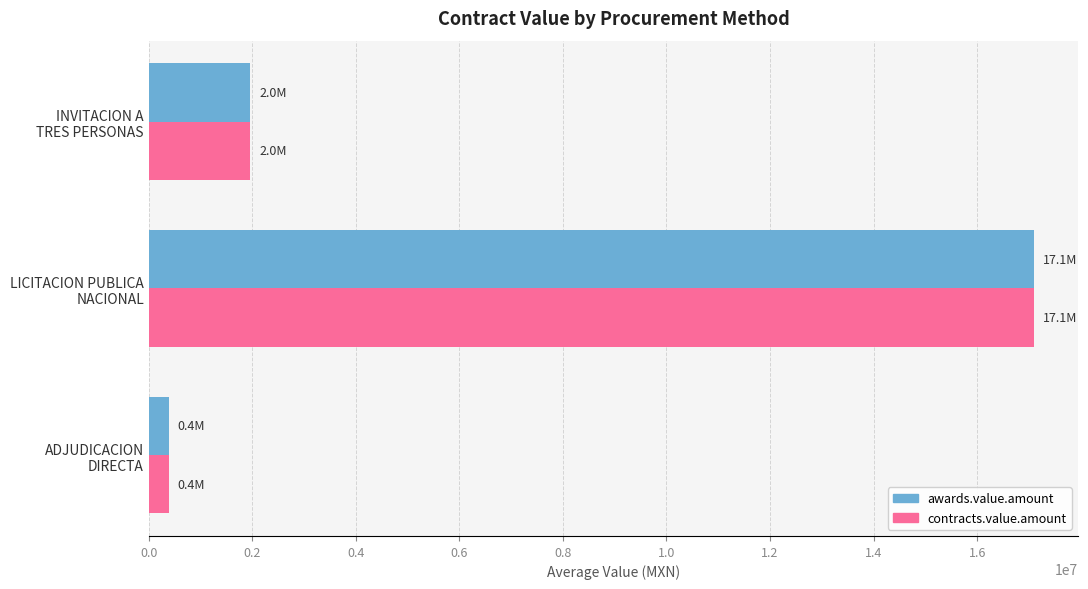

What is the sum of all contracts.value.amount values?

19448478.3